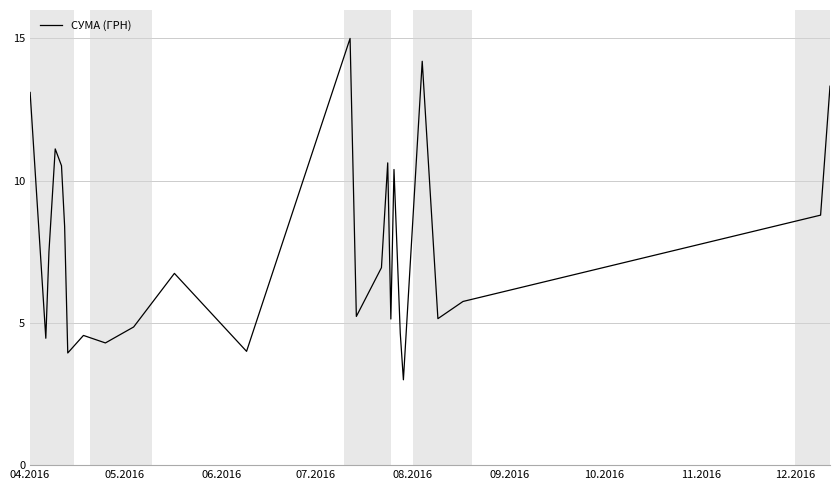

Does the chart display data point markers on the line(s)?

No